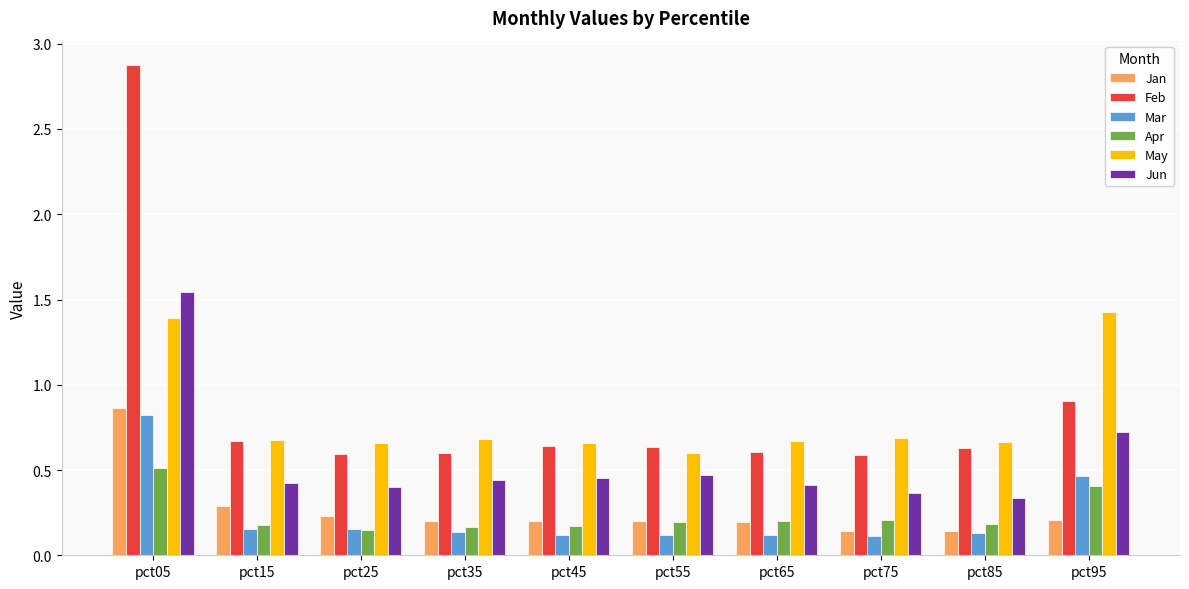

Which category has the highest value across all series?

pct05